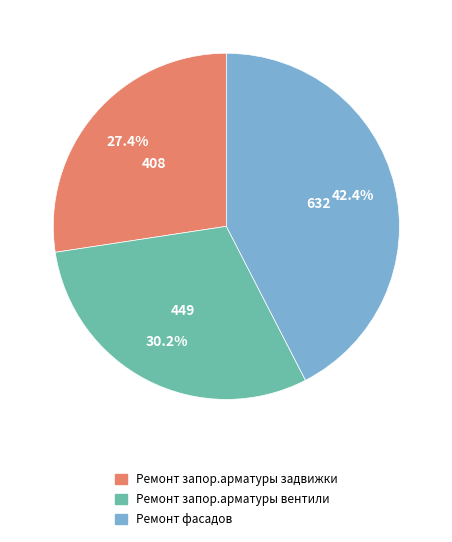

Combined, what portion of the pie is Ремонт запор.арматуры вентили and Ремонт фасадов?

72.6%